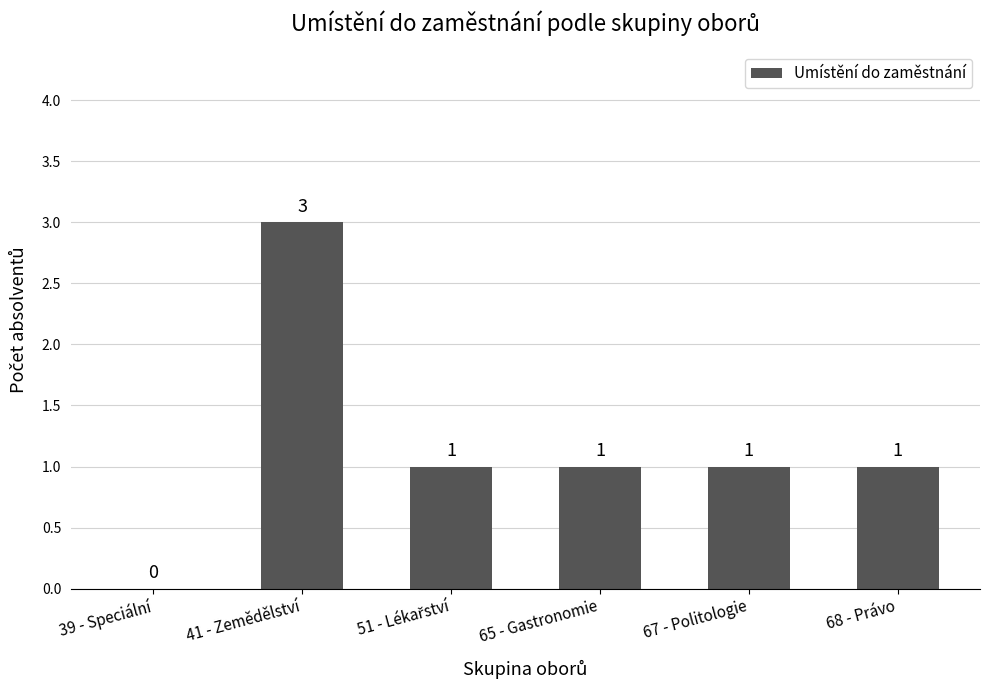

Is it true that the value at 68 - Právo is 2?

False